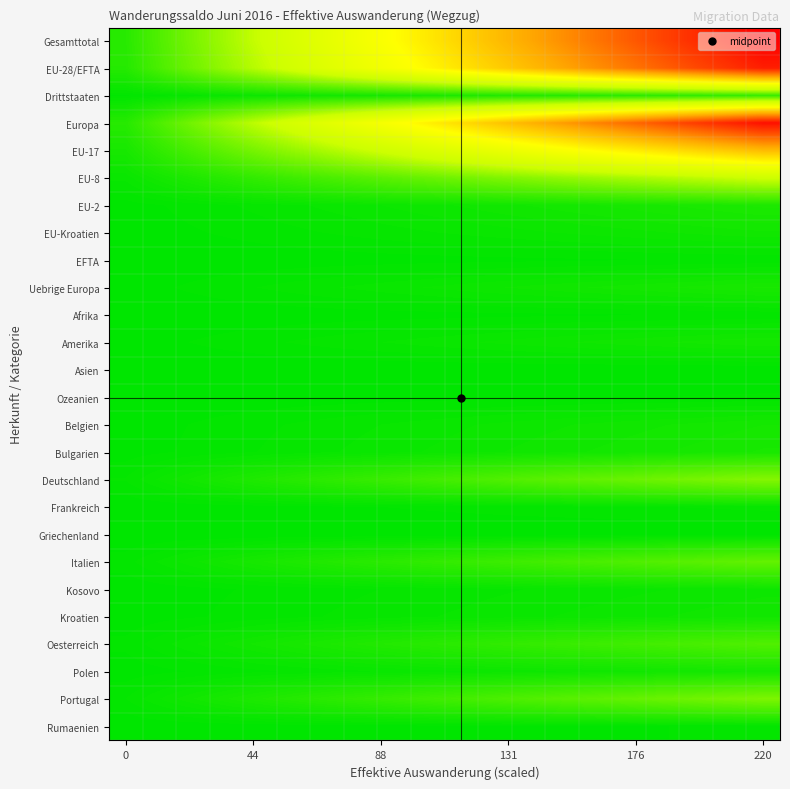

What is the greatest value displayed?

220.0